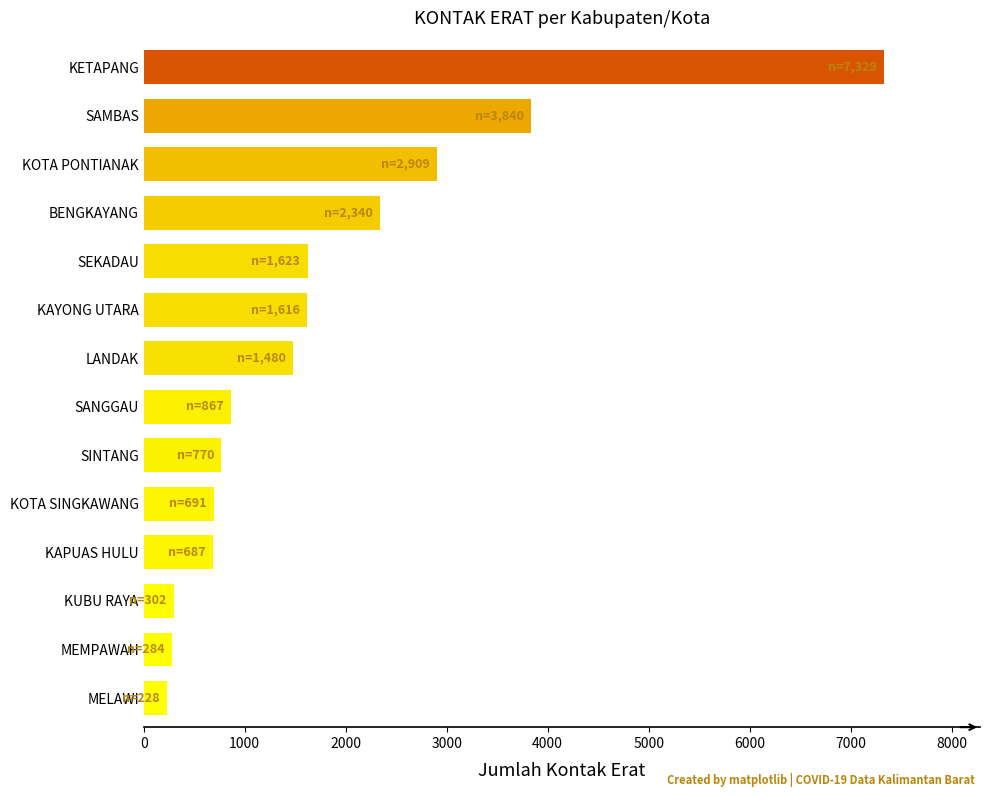

What is the sum of all values?

24966